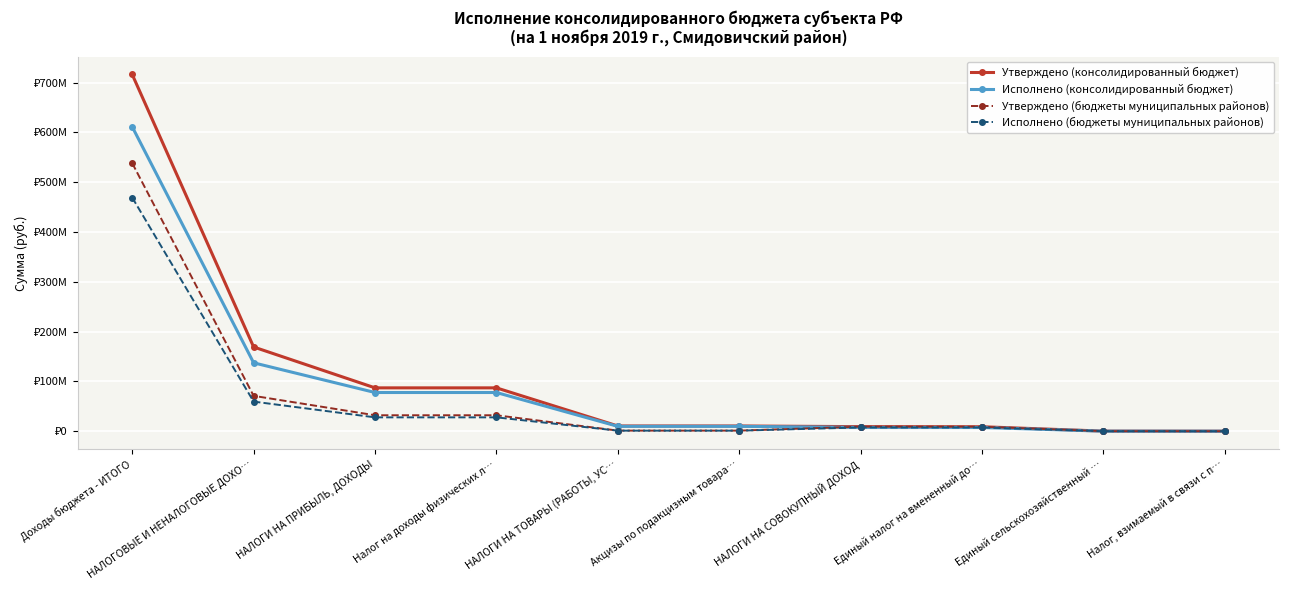

What is the sum of all Утверждено (консолидированный бюджет) values?

1098519270.9